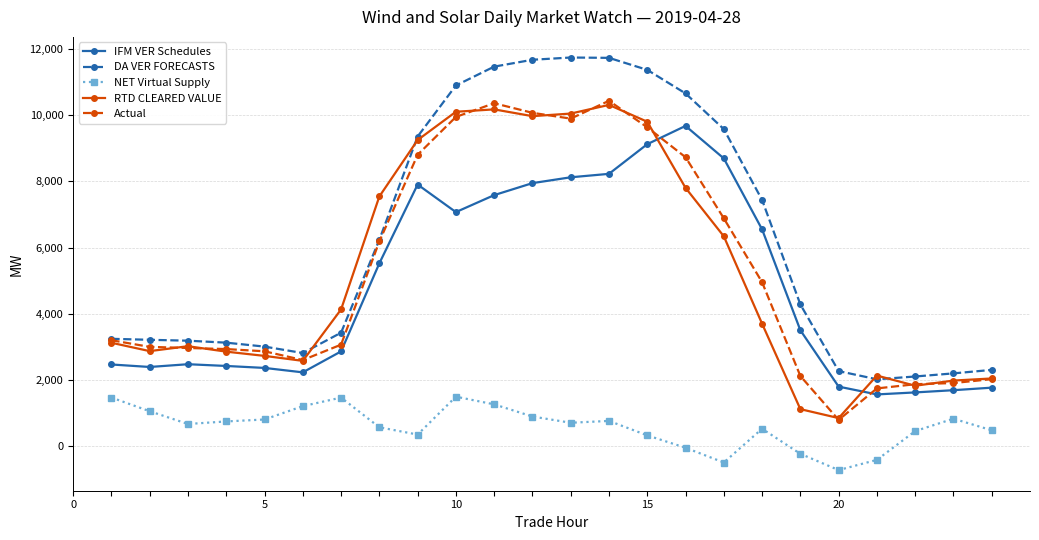

What is the value of the Actual point at the 10th from the left?

9944.9